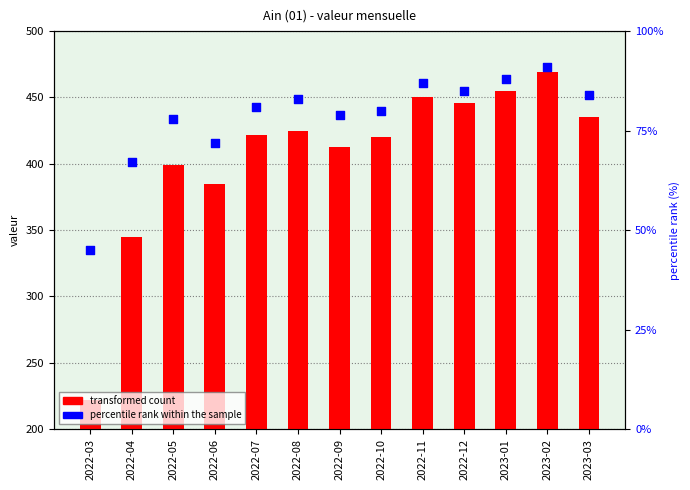

Which series contains the highest Y value?

transformed count